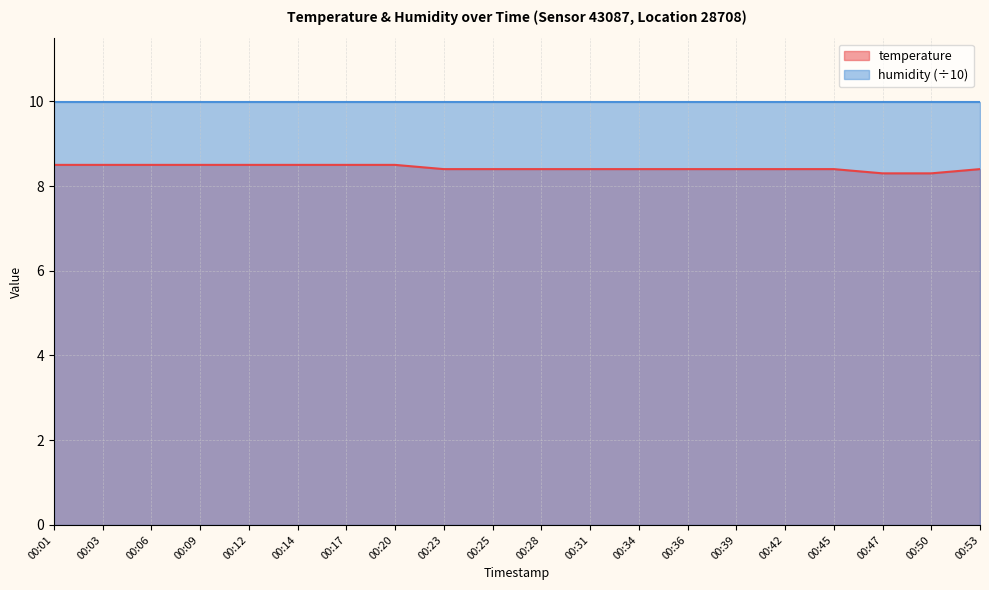

Does the chart have visible grid lines?

Yes